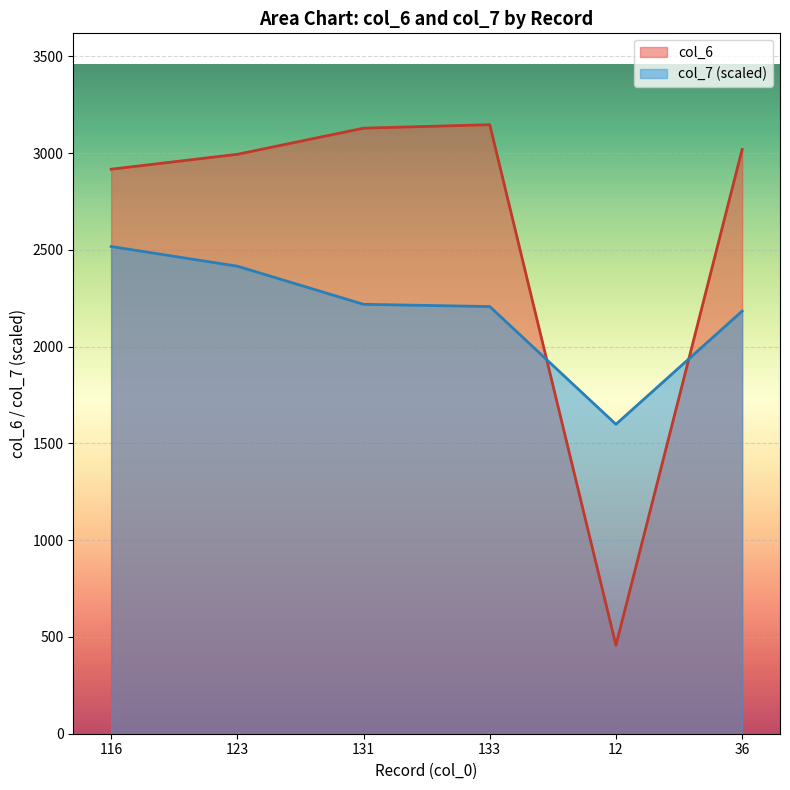

Reading left to right, what are all the values shown in this chart?

col_6: 2917.0	2994.0	3129.0	3147.0	457.0	3019.0
col_7: 2517.6	2415.9	2218.8	2207.4	1598.9	2183.8